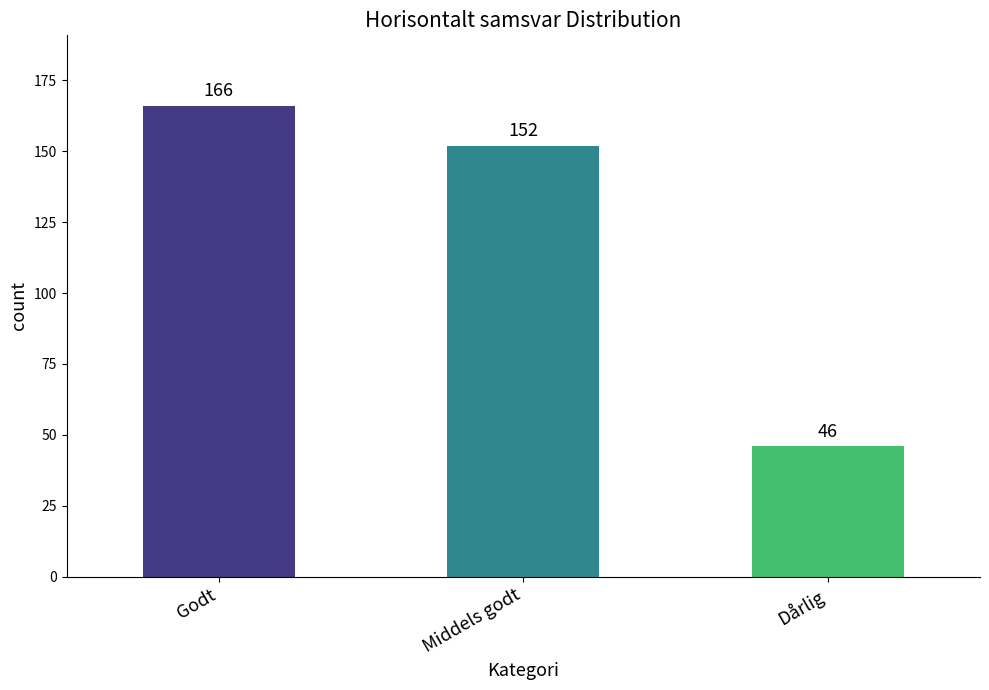

Rank the categories by value from highest to lowest.

Godt, Middels godt, Dårlig